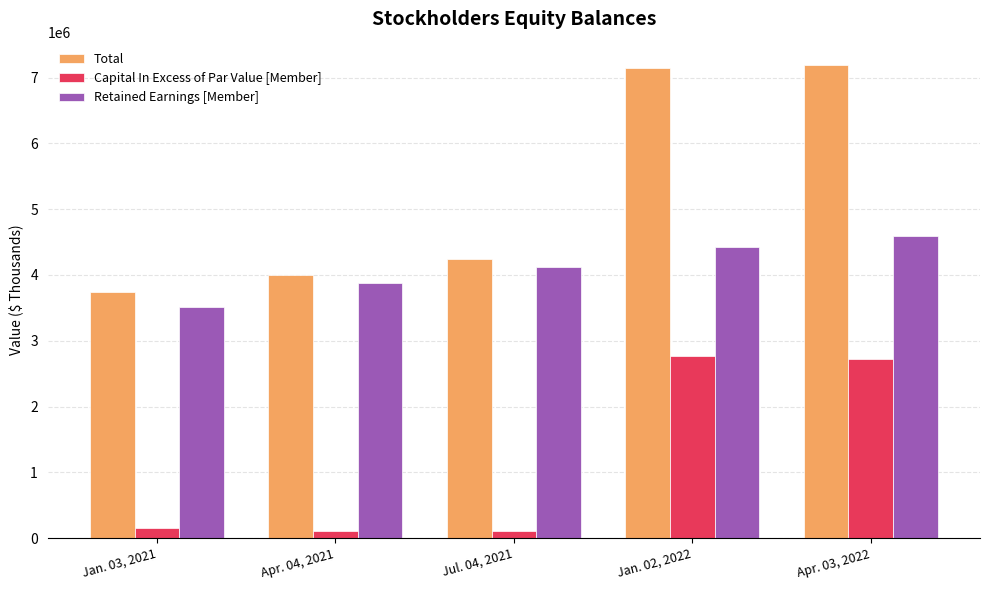

At which label is Retained Earnings [Member] closest to 4046246?

Jul. 04, 2021